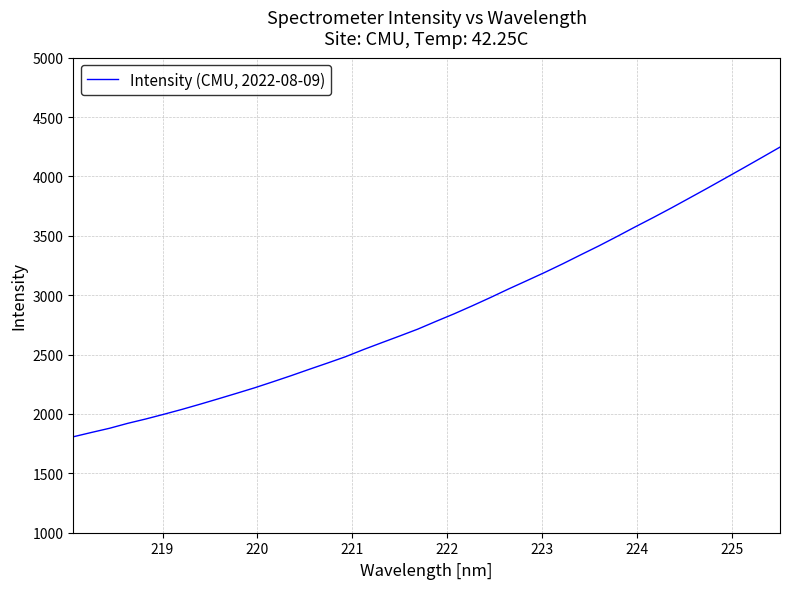

What is the average value?

2849.8